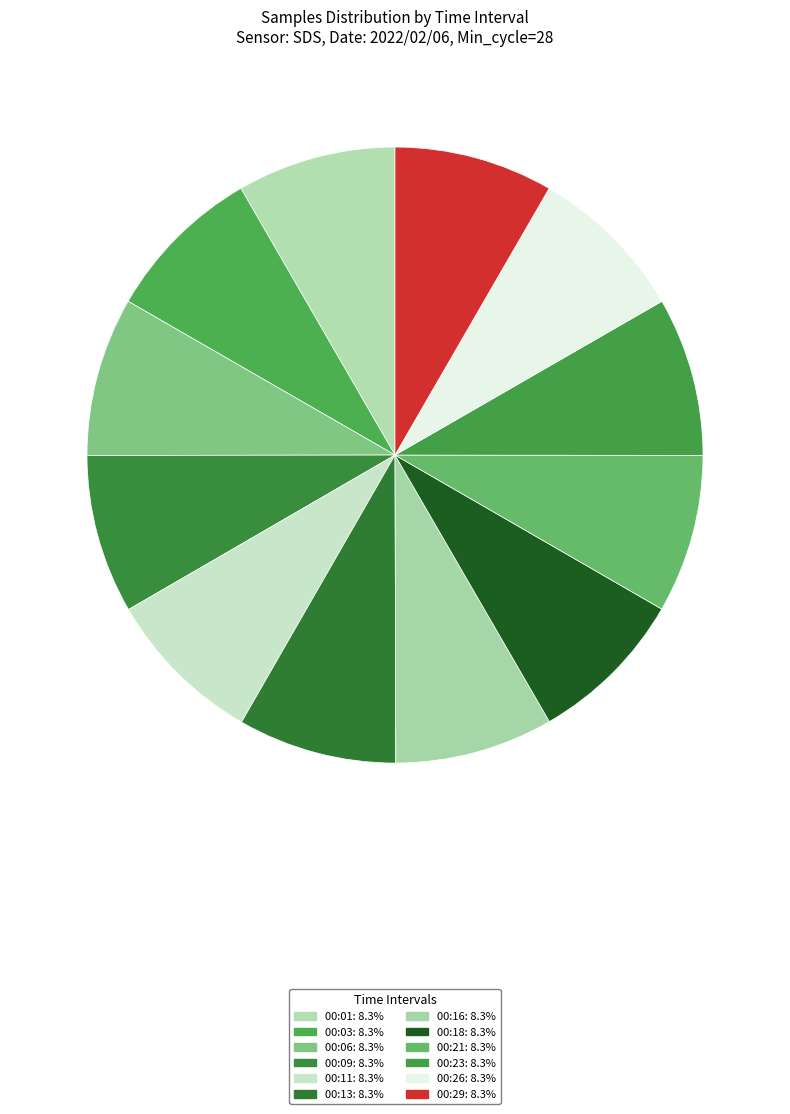

What is the ratio of the value at 00:11 to the value at 00:21?

1.0